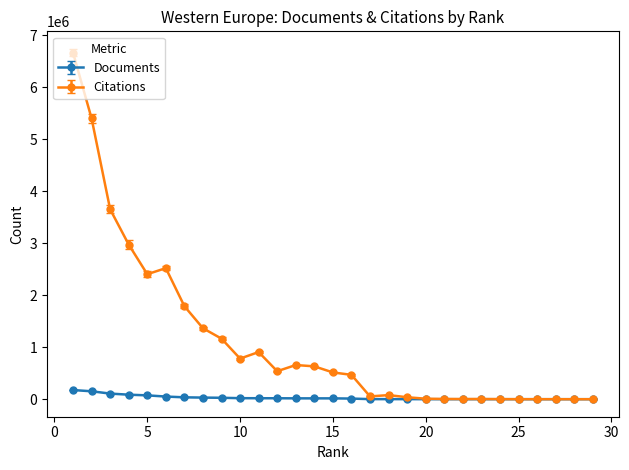

The Documents series shows 12133 at 16. True or false?

True